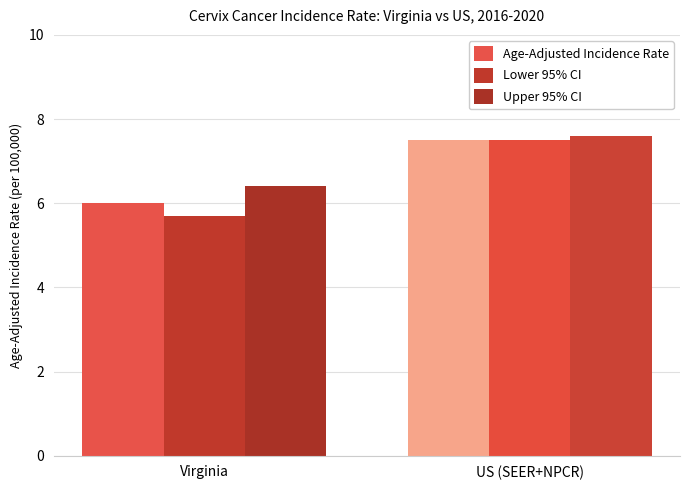

Reading right to left, transcribe all the data shown in this chart.

Age-Adjusted Incidence Rate: 7.5	6.0
Lower 95% CI: 7.5	5.7
Upper 95% CI: 7.6	6.4